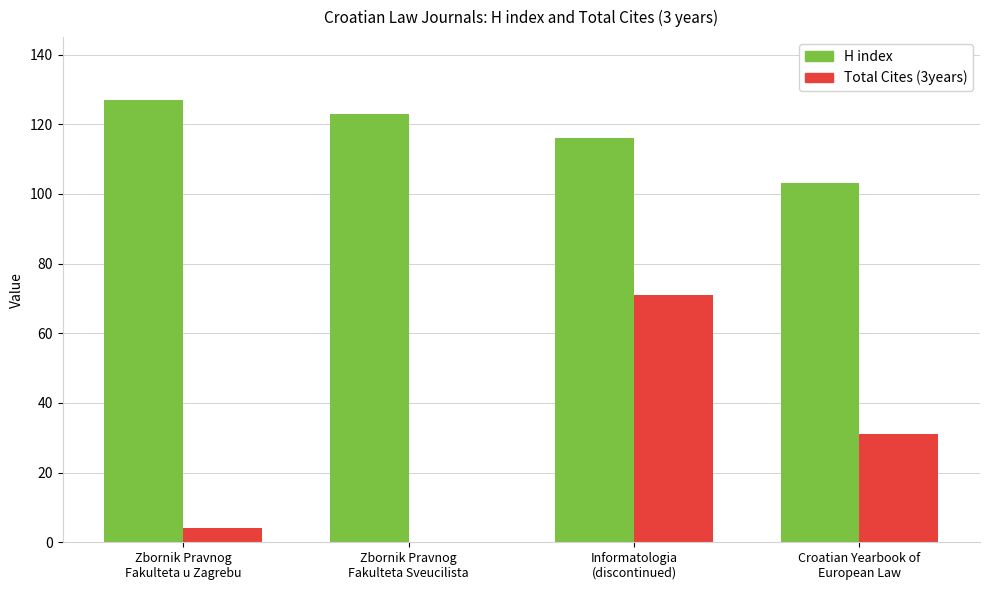

How many groups of bars are there?

4